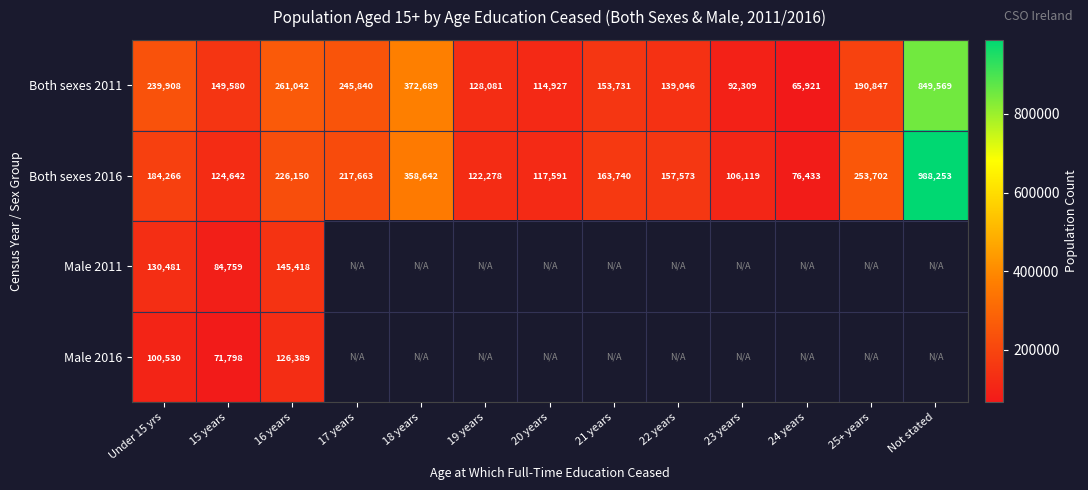

Is the value of Both sexes 2016 at 17 years greater than the value of Both sexes 2011 at 18 years?

No